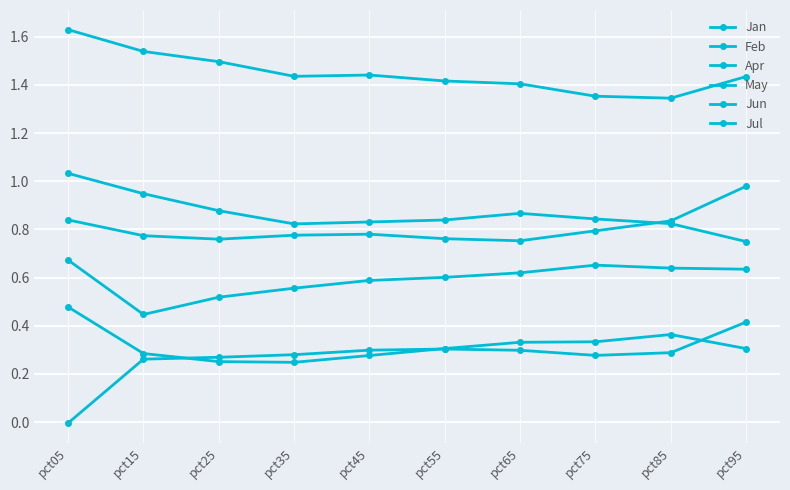

True or false: Jul and Jun intersect in this chart.

False